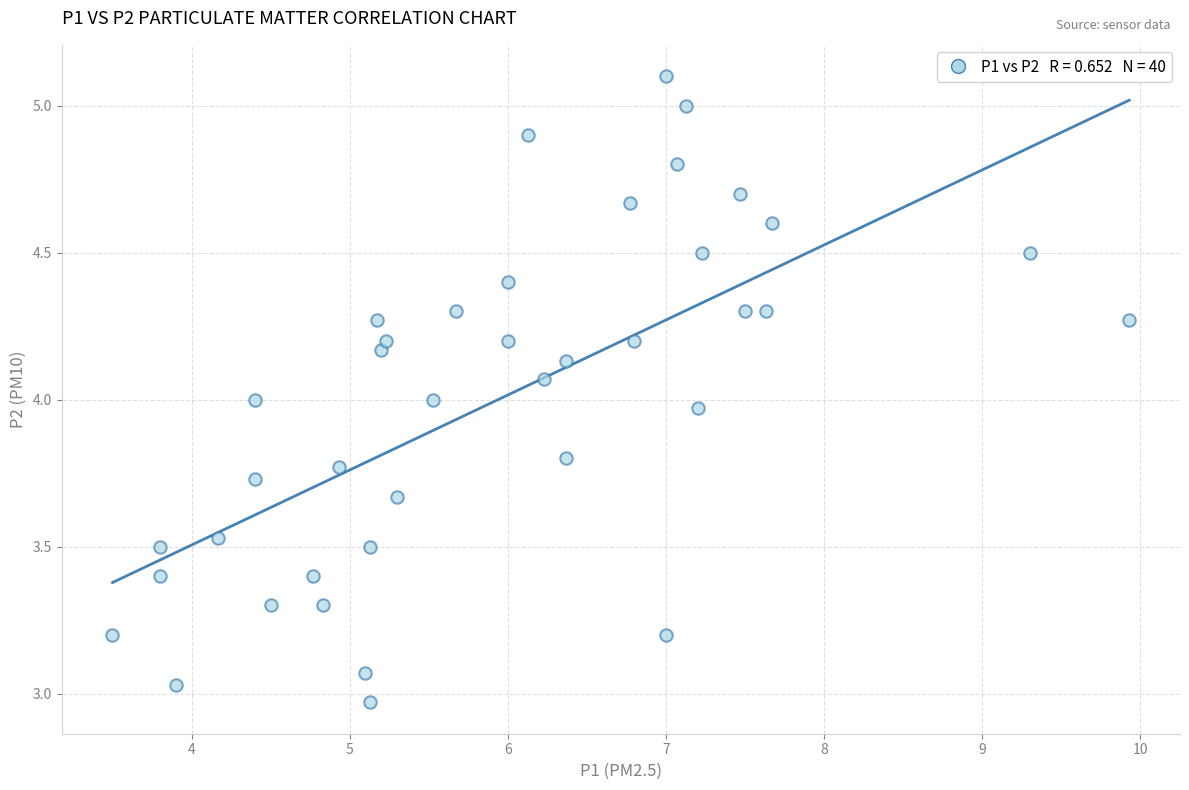

What is the range of Y values (max minus min)?

2.1